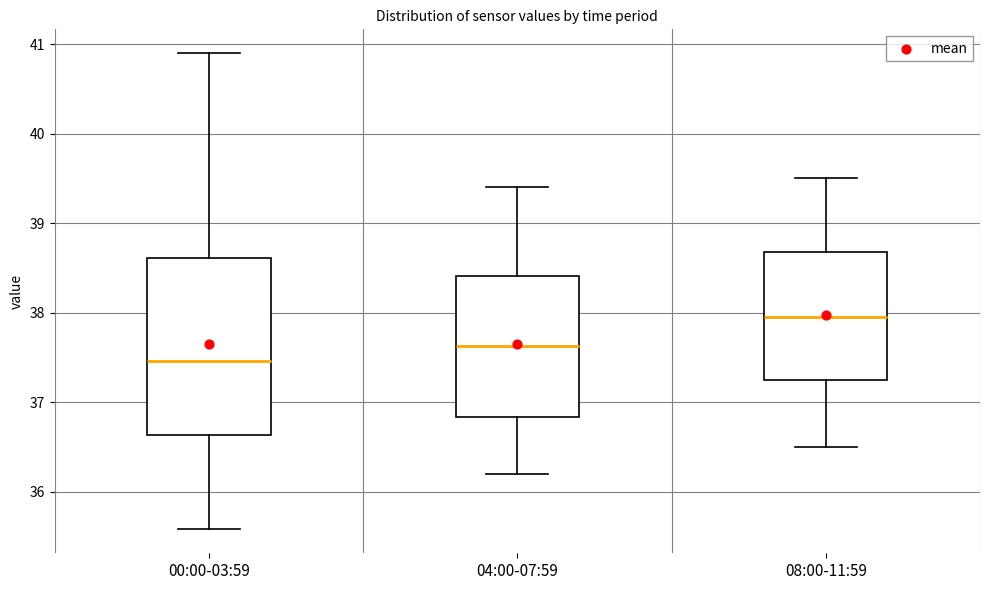

Reading left to right, read every box against the y-axis: the position of its median line, the range the box covers, and the ends of its whiskers. The values are not printed on the chart, so give them approximately, as read against the axis.

00:00-03:59: median 37.5, box 36.6 to 38.6, whiskers 35.6 to 40.9
04:00-07:59: median 37.6, box 36.8 to 38.4, whiskers 36.2 to 39.4
08:00-11:59: median 38.0, box 37.3 to 38.7, whiskers 36.5 to 39.5